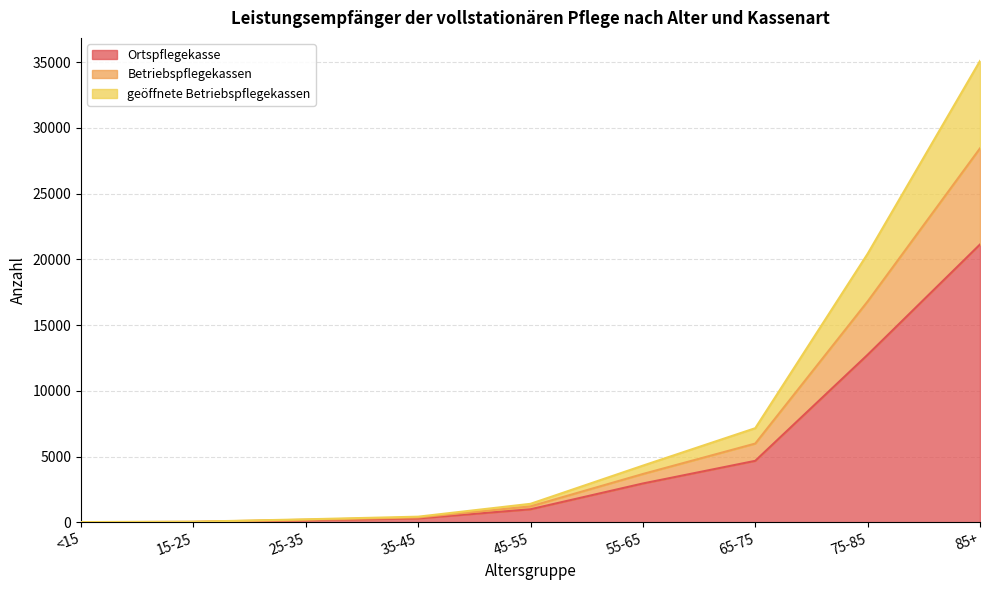

The value of Ortspflegekasse at 75-85 is 17053. True or false?

False